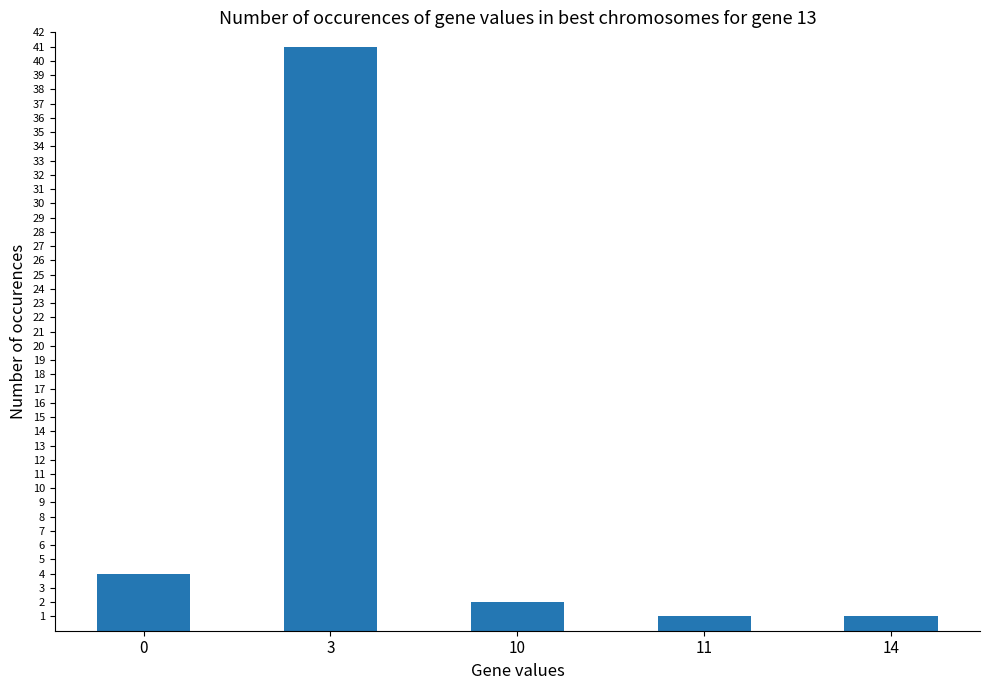

What is the ratio of the value at 14 to the value at 10?

0.5